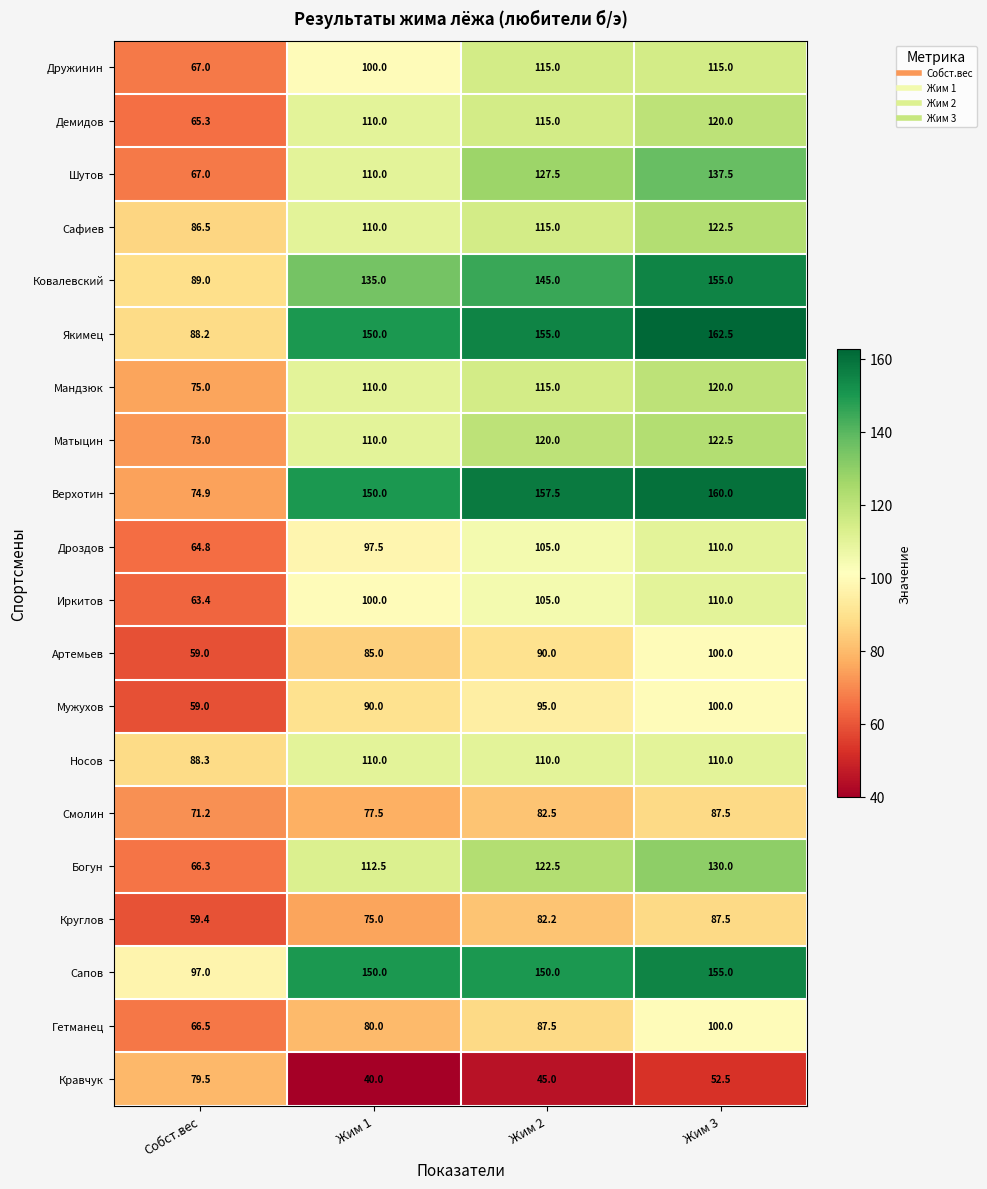

What is the sum of all Круглов values?

304.1